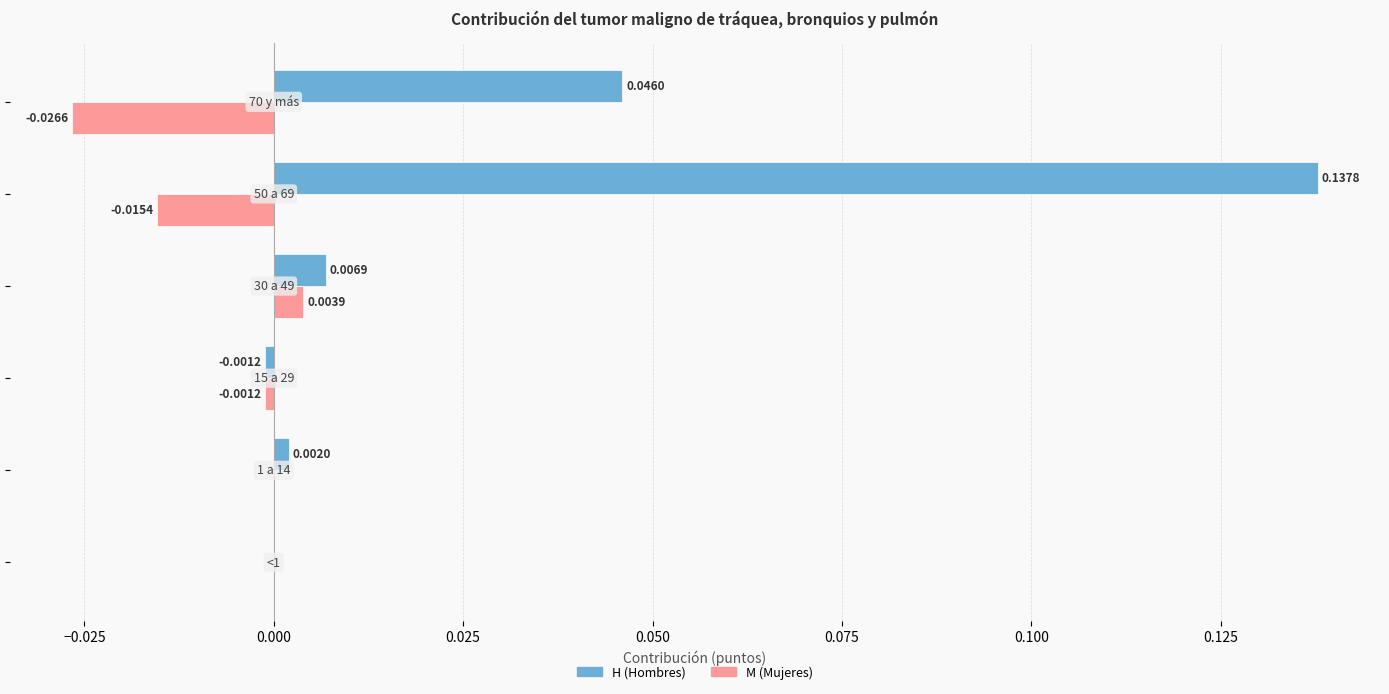

How many series are shown in this chart?

2